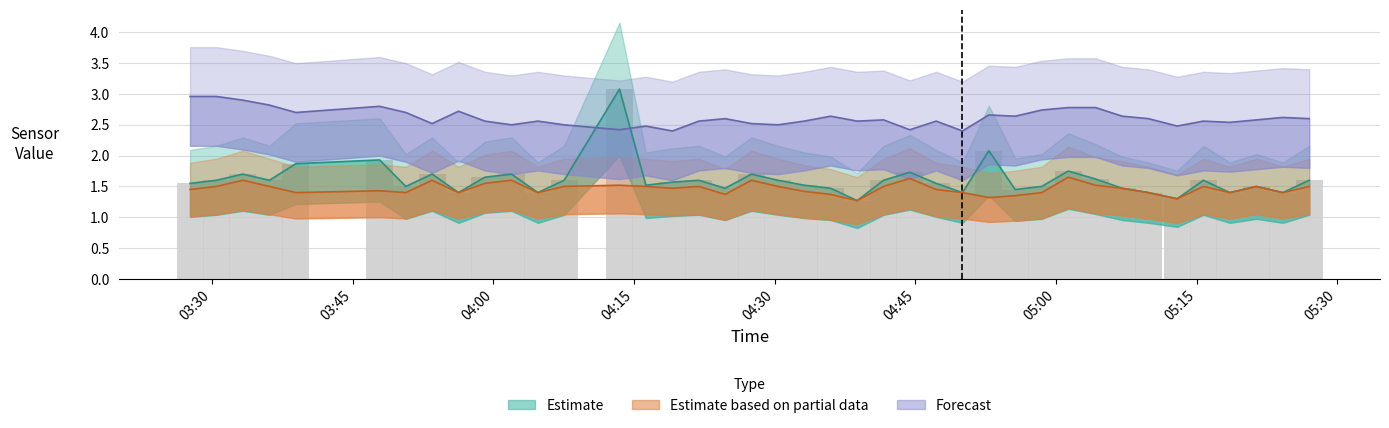

Count the number of categories in the chart.

40